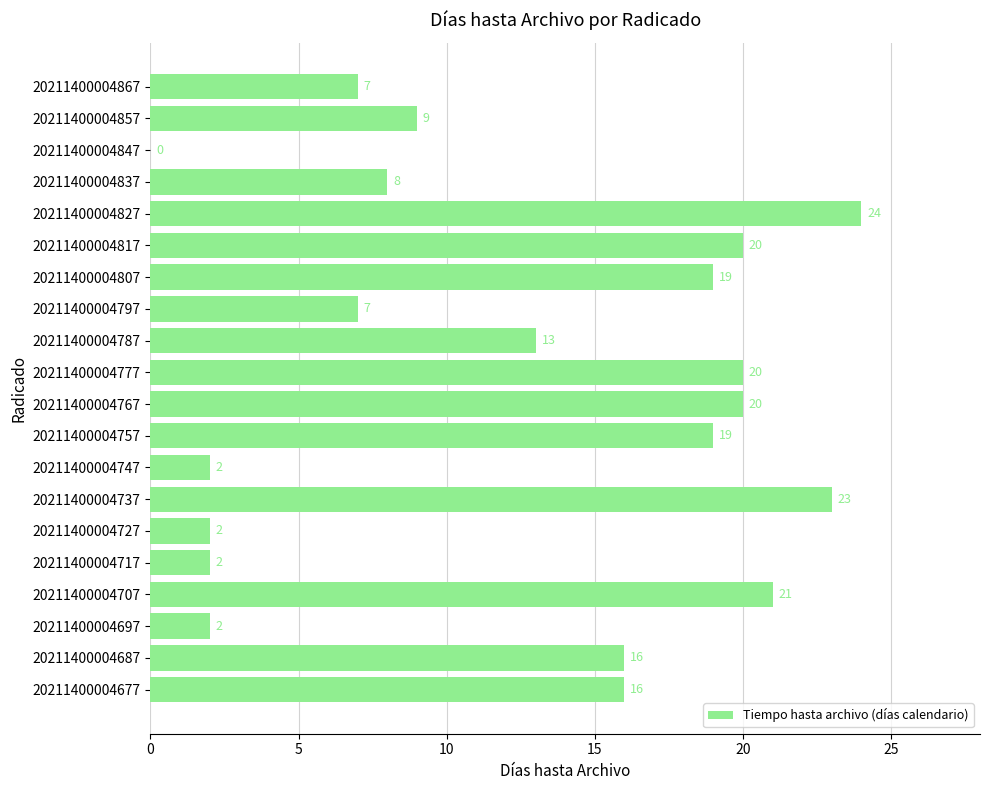

What is the maximum value shown in the chart?

24